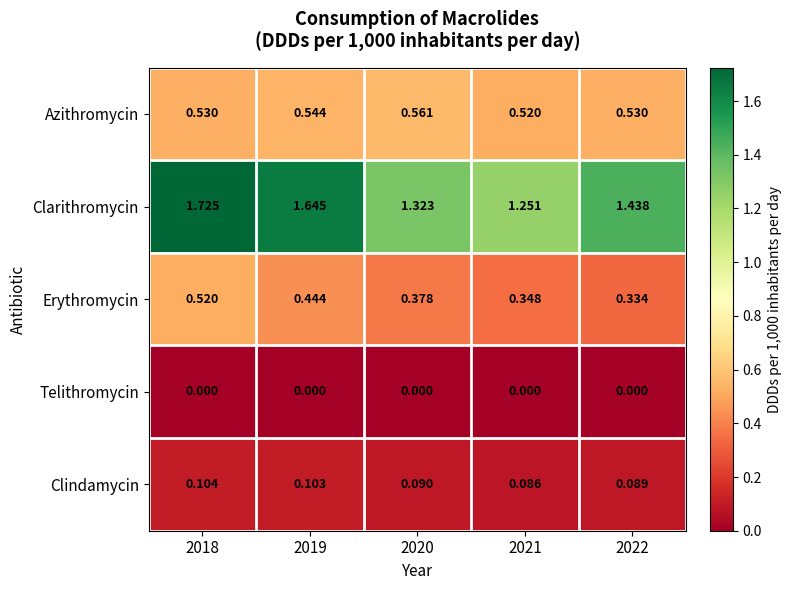

How many data points does each series have?

5